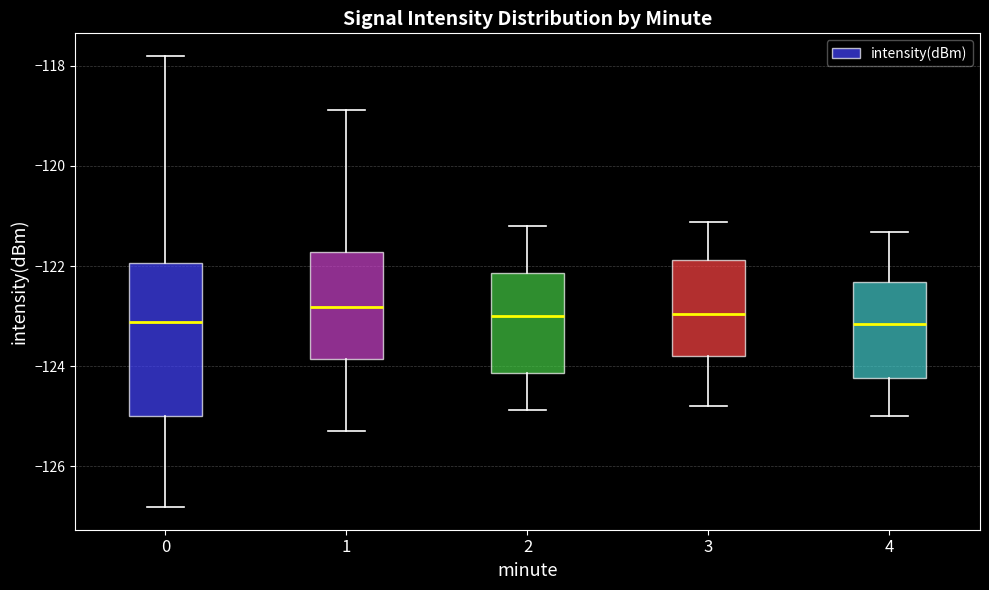

Which box is the tallest, from its lower edge to its upper edge?

0